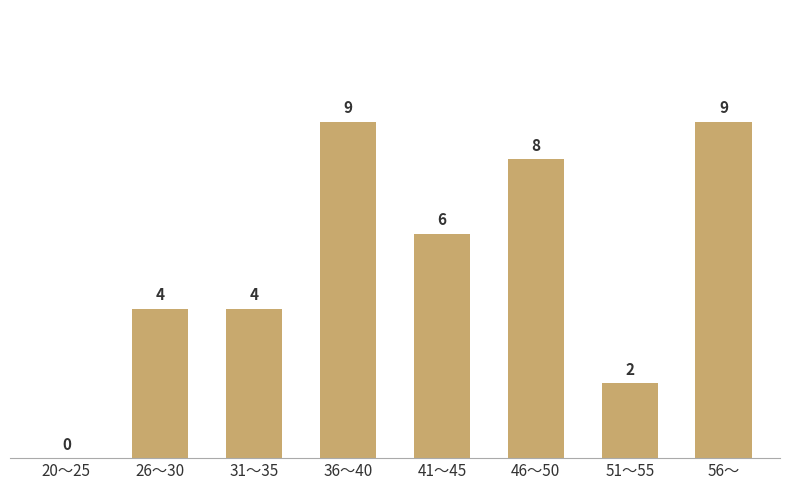

Reading left to right, transcribe all the data shown in this chart.

20～25=0	26～30=4	31～35=4	36～40=9	41～45=6	46～50=8	51～55=2	56～=9